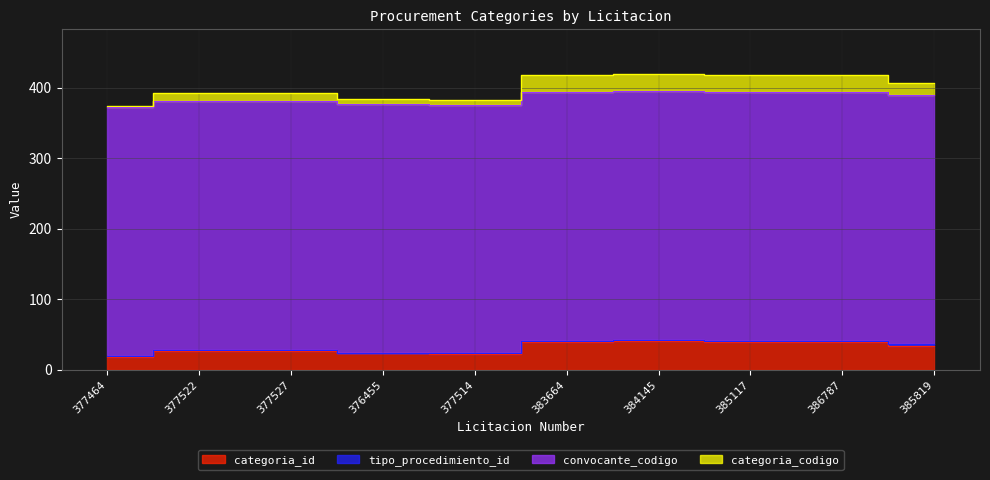

What is the difference between the highest and lowest values at 383664?

378